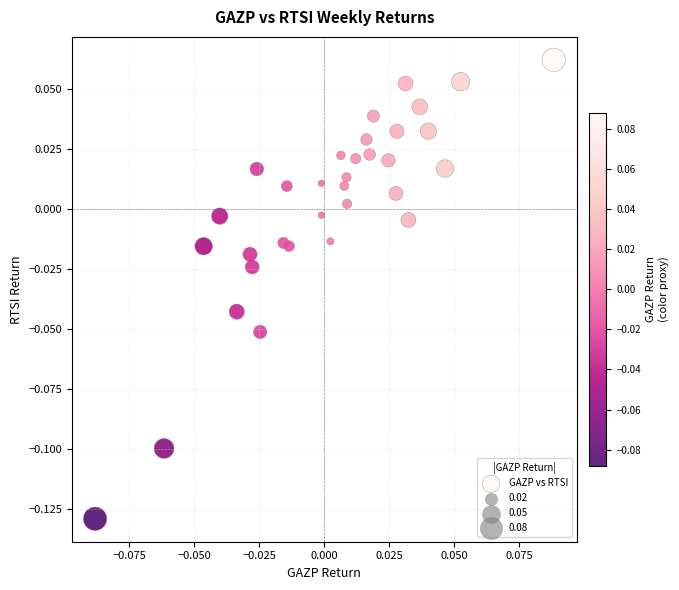

How many points are shown in the scatter plot?

33